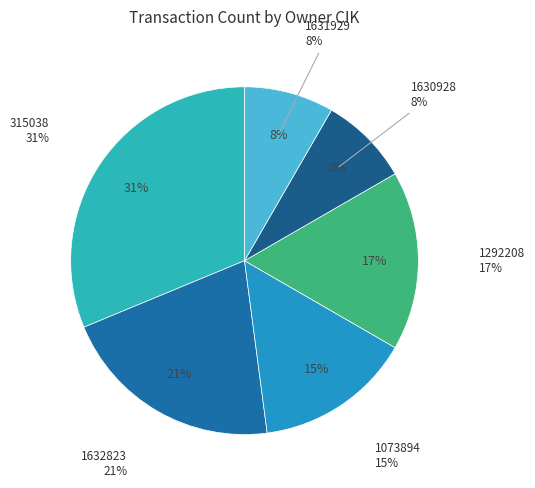

To the nearest percent, what portion does 1632823 represent?

21%